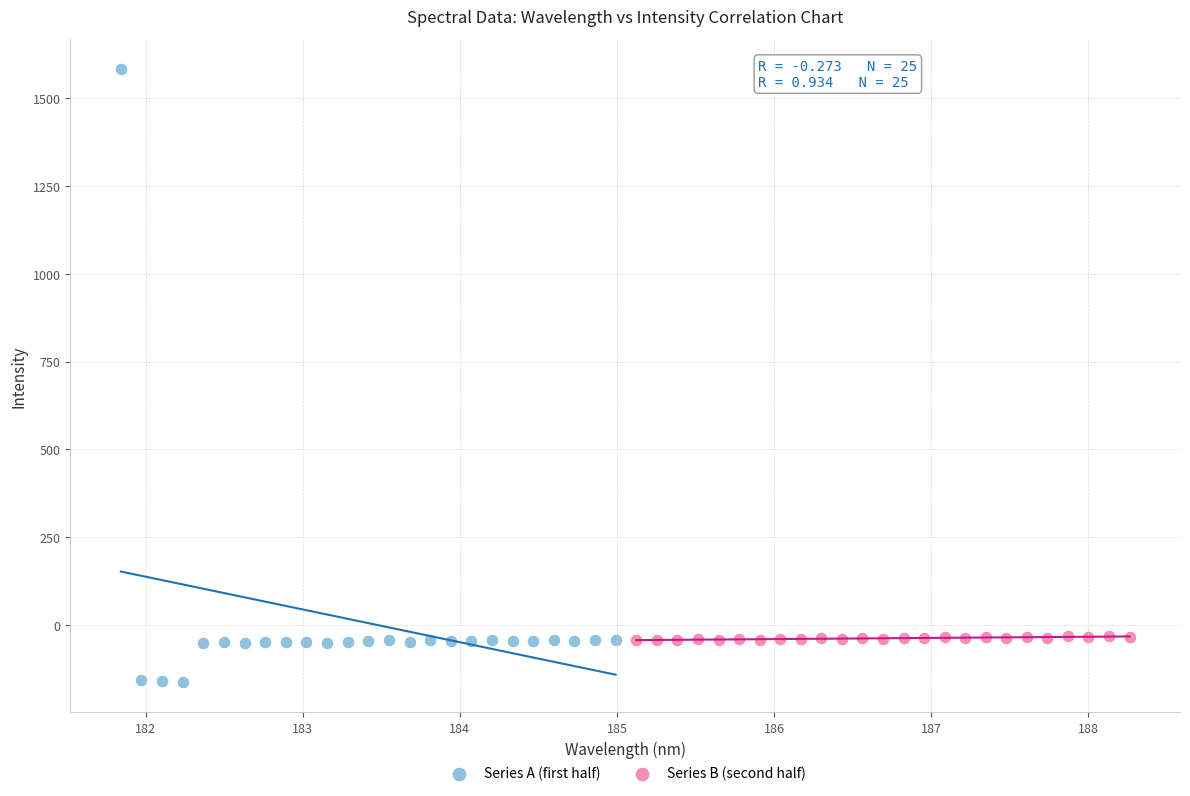

Which series has the largest Y range (max minus min)?

Series A (first half)